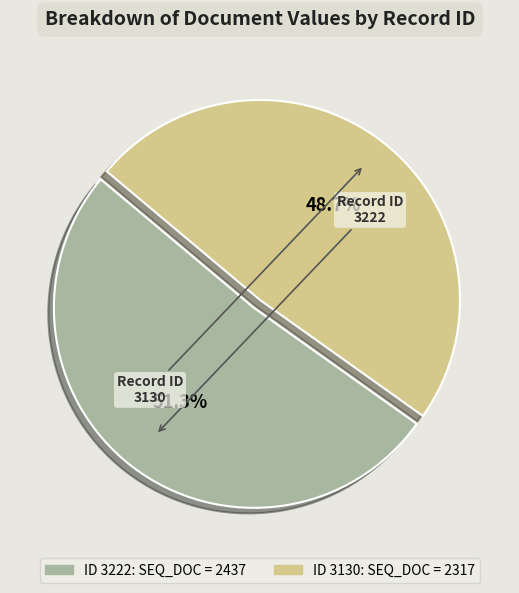

To the nearest percent, what is the combined percentage of 3222 and 3130?

100%